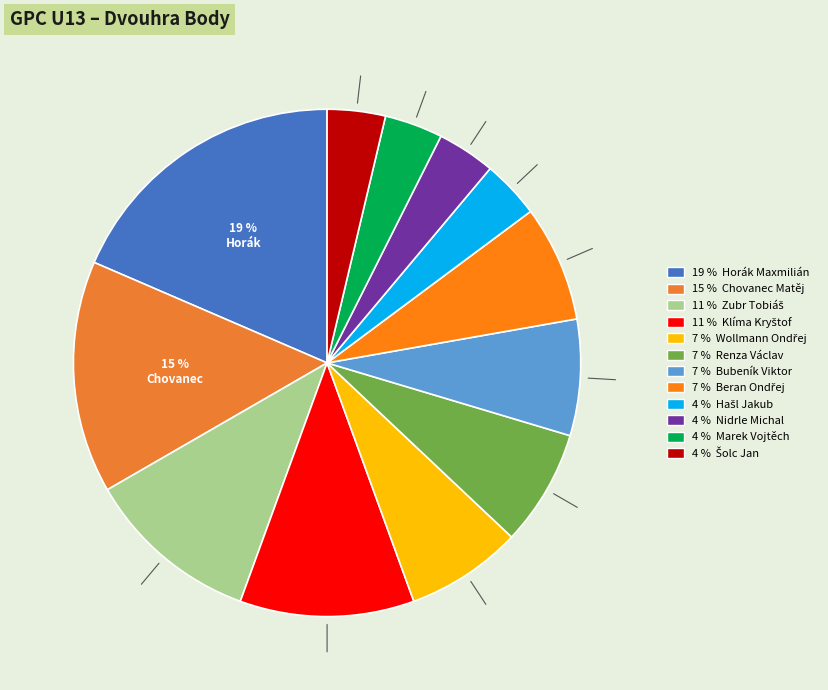

Count the number of slices in the pie.

12